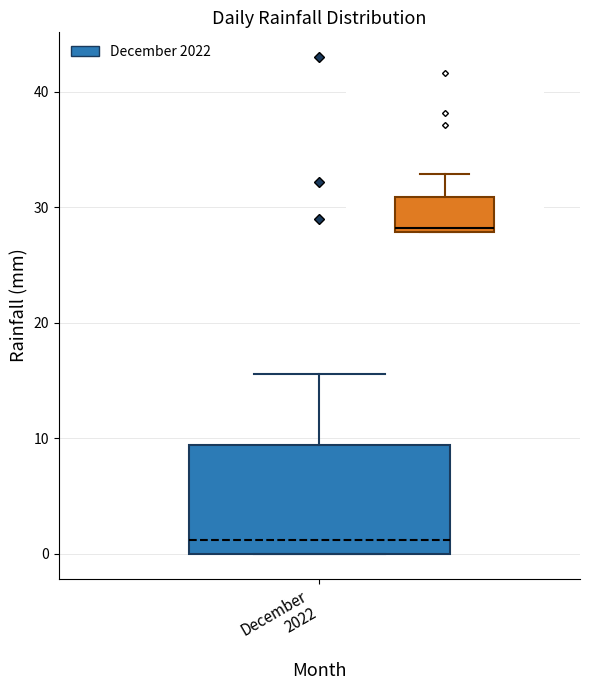

Transcribe this box plot: give where the median line is, the range the box spans, and where the two whiskers end, as read against the y-axis. The values are not printed on the chart, so give them approximately, as read against the axis.

median 1, box 0 to 9, whiskers 0 to 16